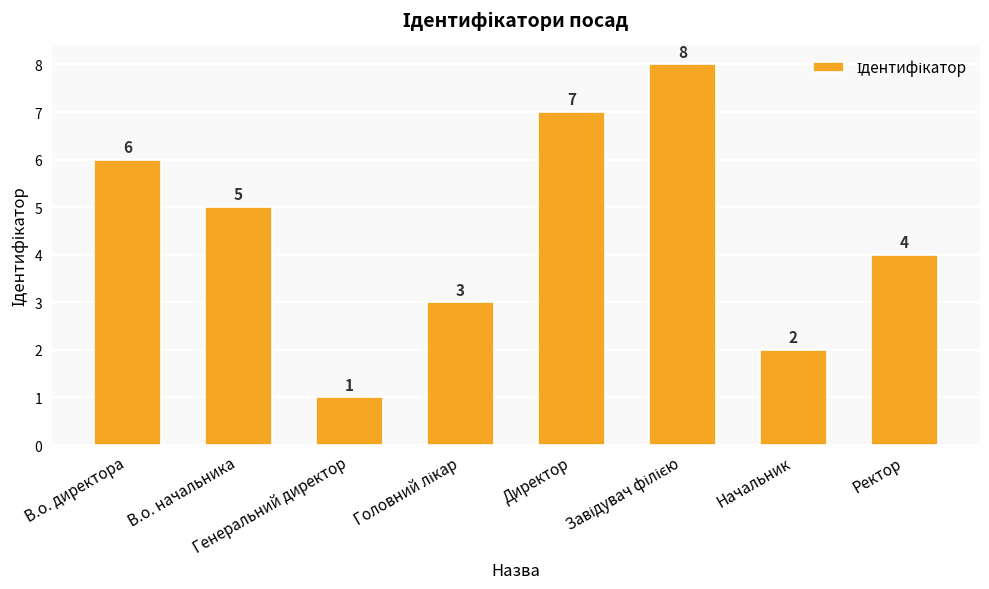

At which label is the value closest to 4?

Ректор